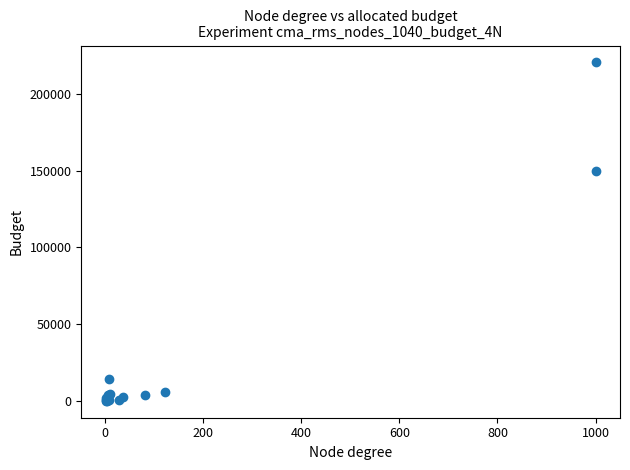

What Y value in the scatter plot is closest to 110349?

150000.0